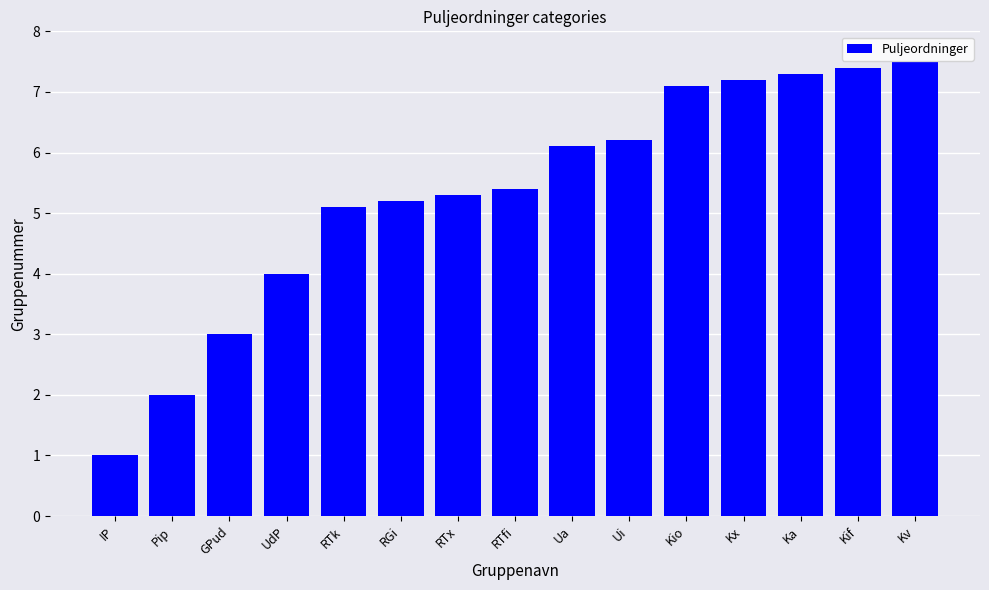

What is the sum of all values?

79.8